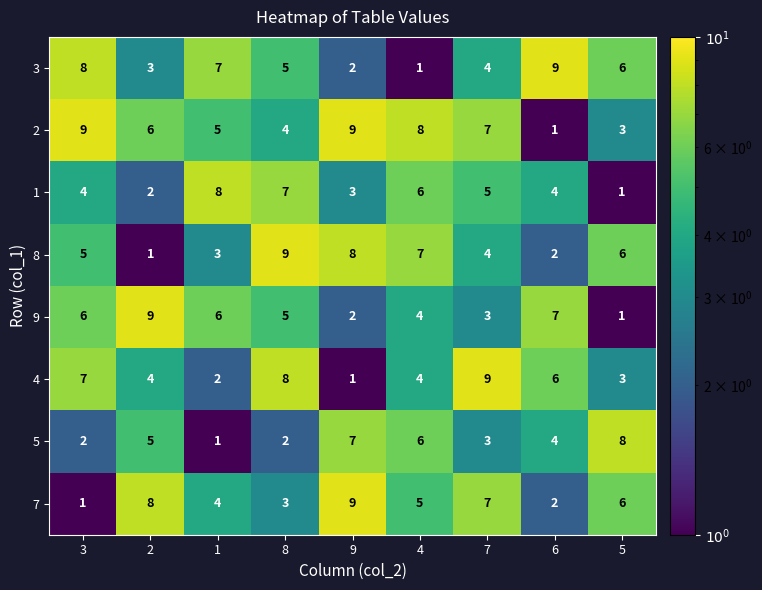

What is the sum of all 8 values?

45